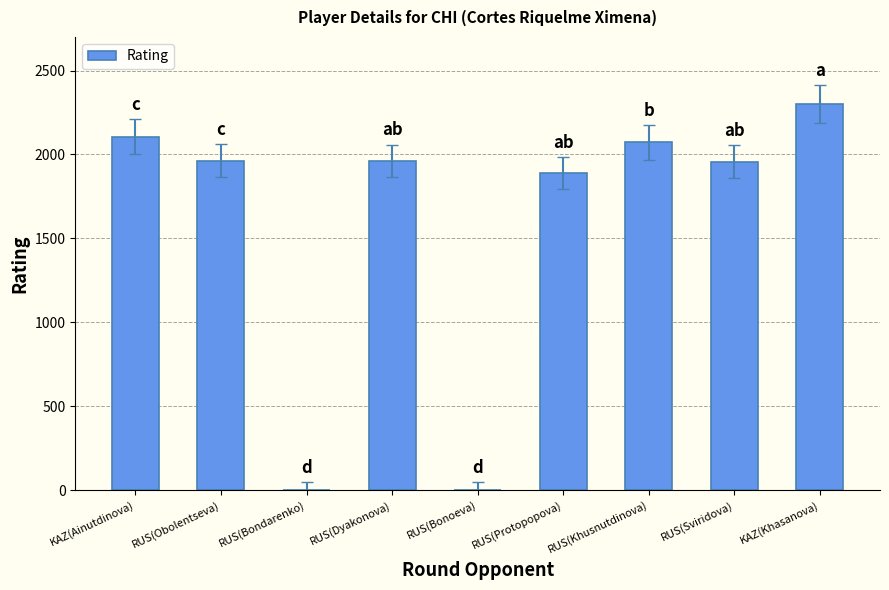

At which category does the chart reach its peak across all series?

KAZ(Khasanova)